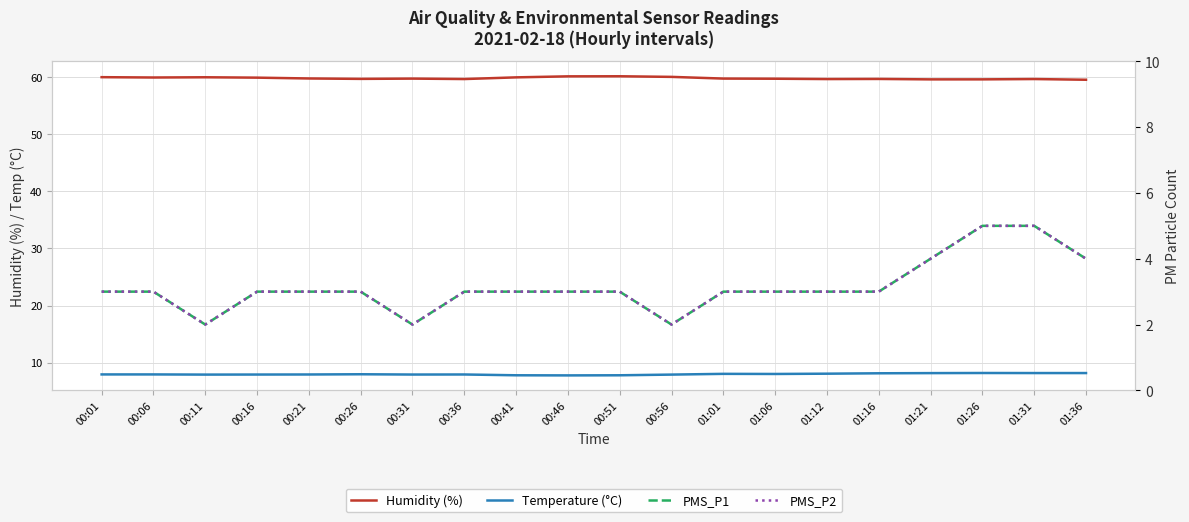

True or false: PMS_P1 and PMS_P2 cross at least once.

False